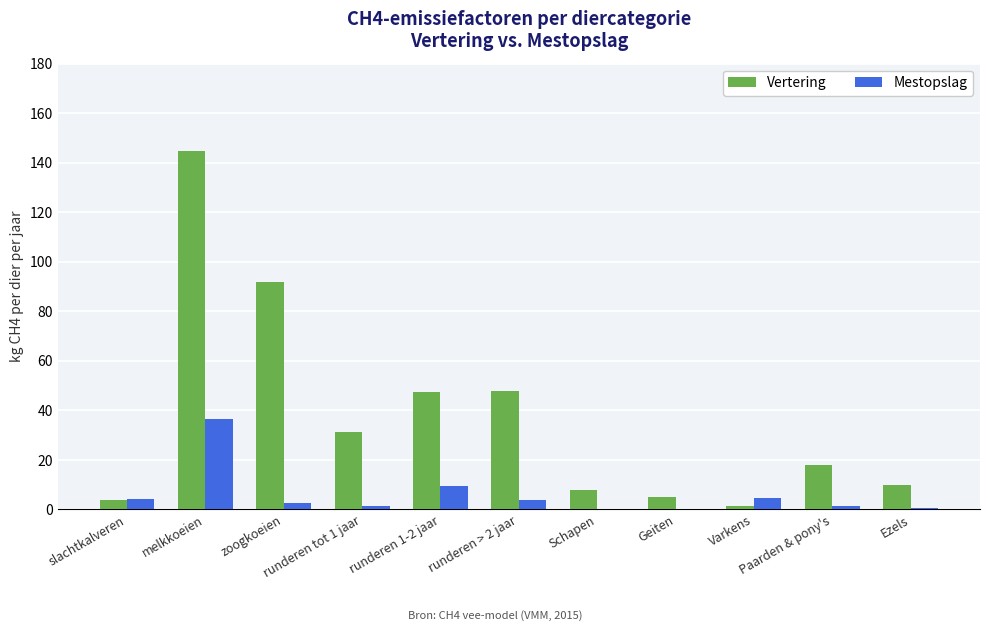

What are all the series names shown in the legend?

Vertering, Mestopslag